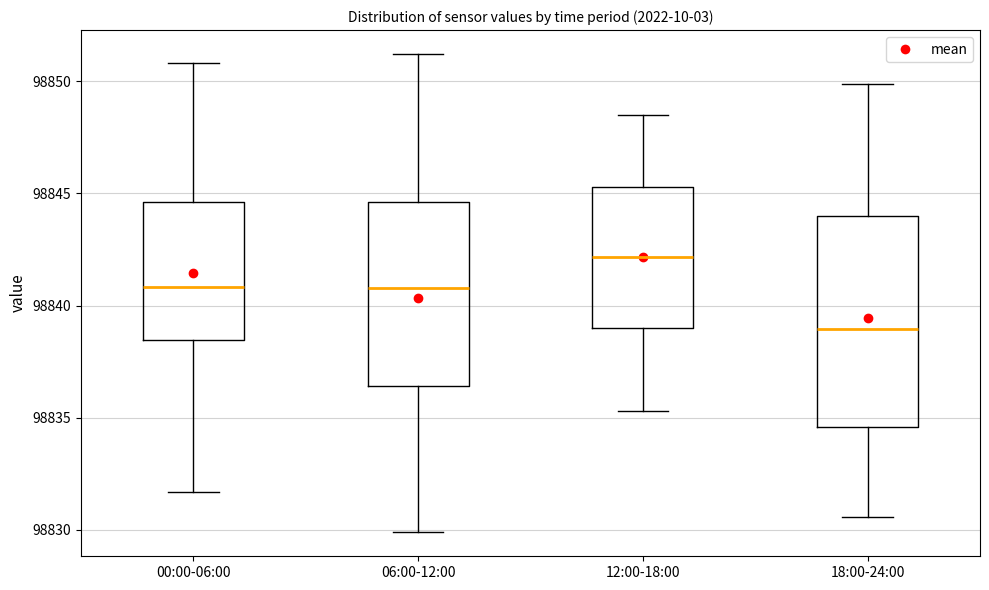

Reading left to right, transcribe this box plot: for each box, give where its median line is, the range the box spans, and where its two whiskers end, as read against the y-axis. The values are not printed on the chart, so give them approximately, as read against the axis.

00:00-06:00: median 98841.0, box 98838.5 to 98844.5, whiskers 98831.5 to 98851.0
06:00-12:00: median 98841.0, box 98836.5 to 98844.5, whiskers 98830.0 to 98851.0
12:00-18:00: median 98842.0, box 98839.0 to 98845.5, whiskers 98835.5 to 98848.5
18:00-24:00: median 98839.0, box 98834.5 to 98844.0, whiskers 98830.5 to 98850.0